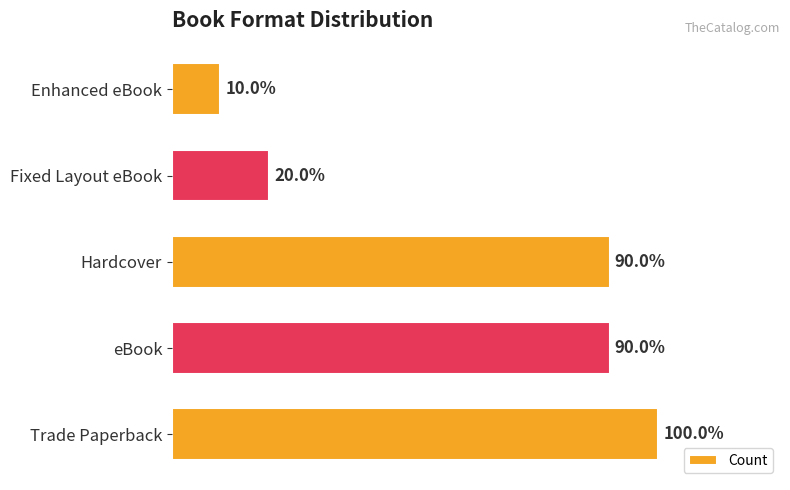

Does the chart contain any negative values?

No